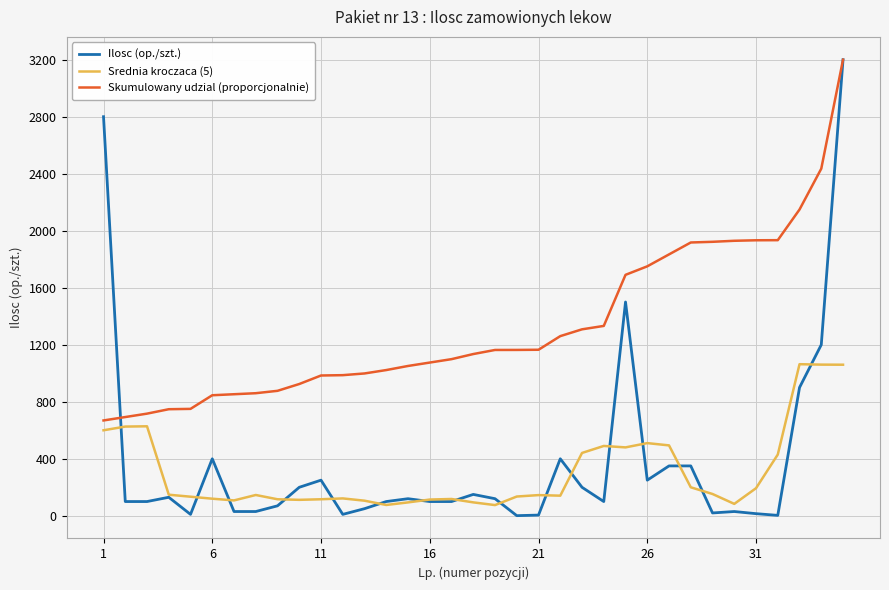

How many lines are shown in the chart?

3